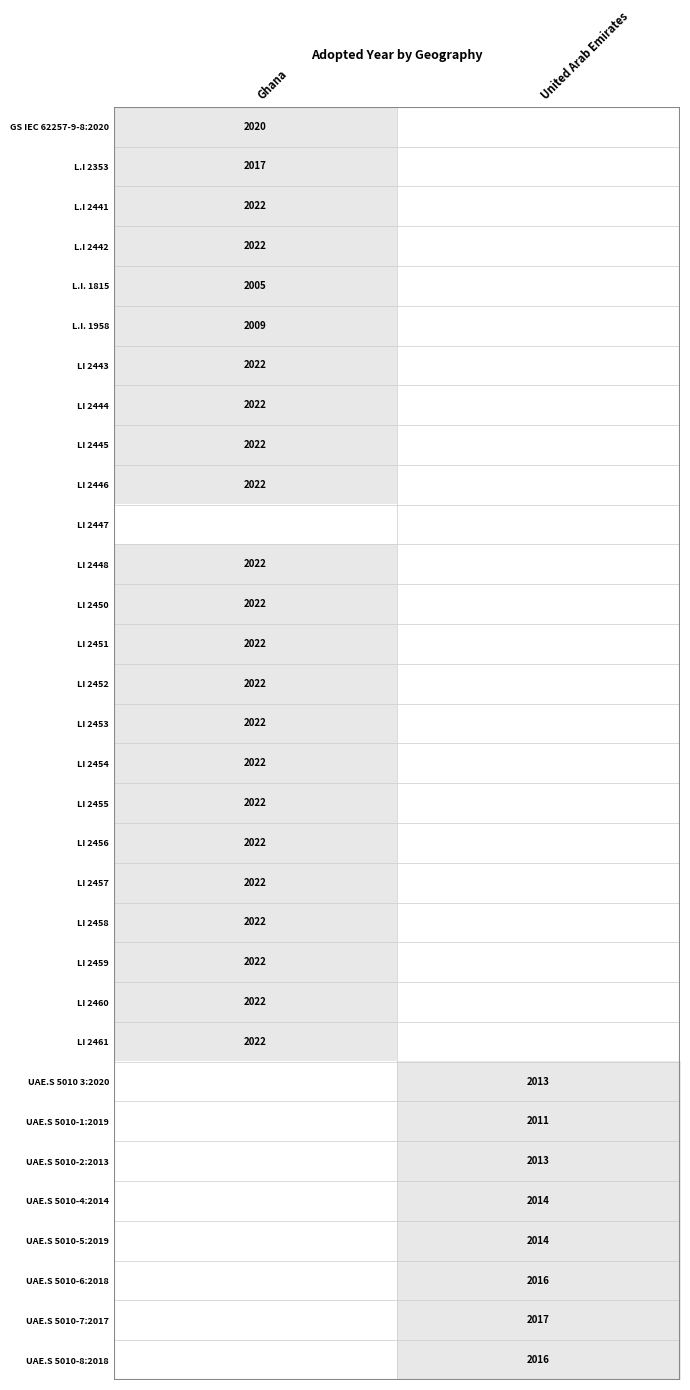

True or false: LI 2443 has a value of 2022 at Ghana.

True